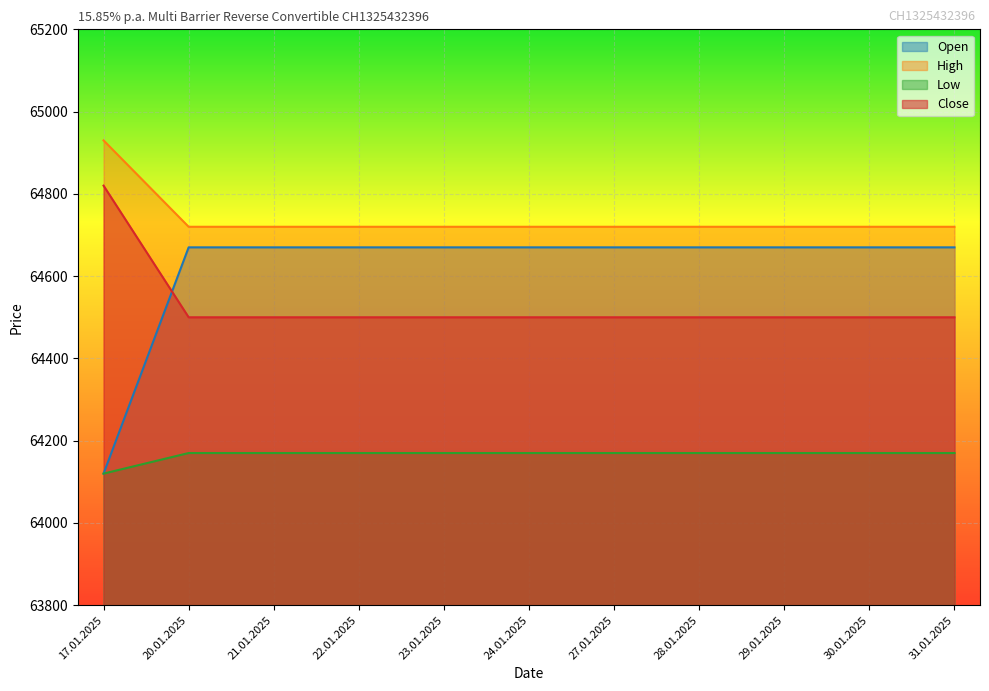

What is the label of the 7th point from the right?

23.01.2025